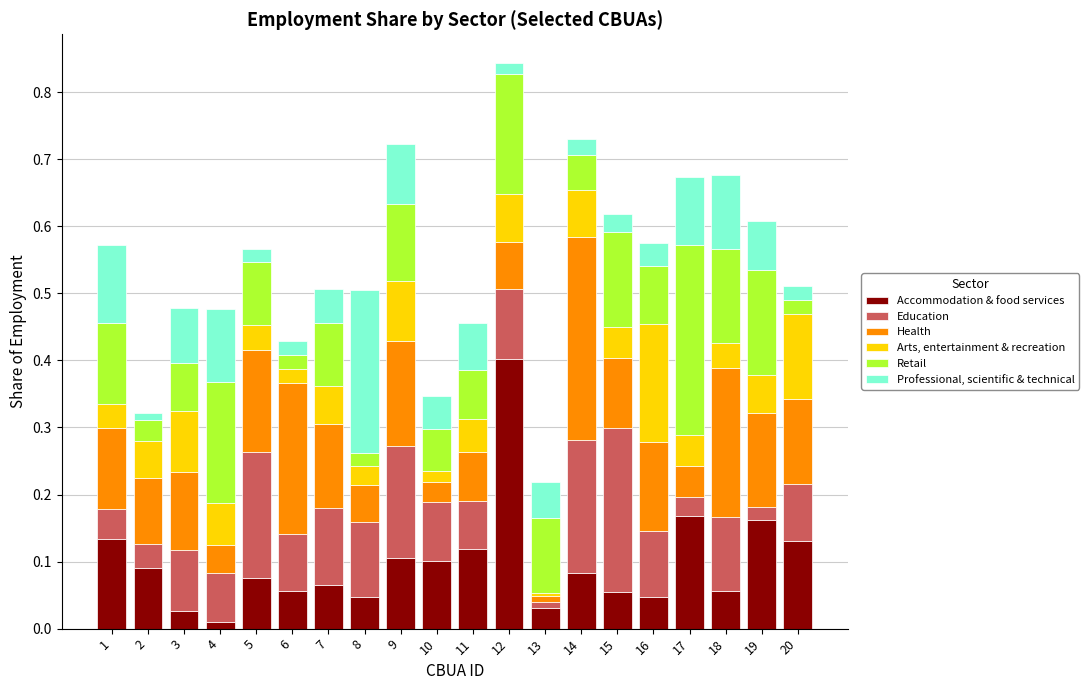

Which category has the highest value in the Accommodation & food services series?

12